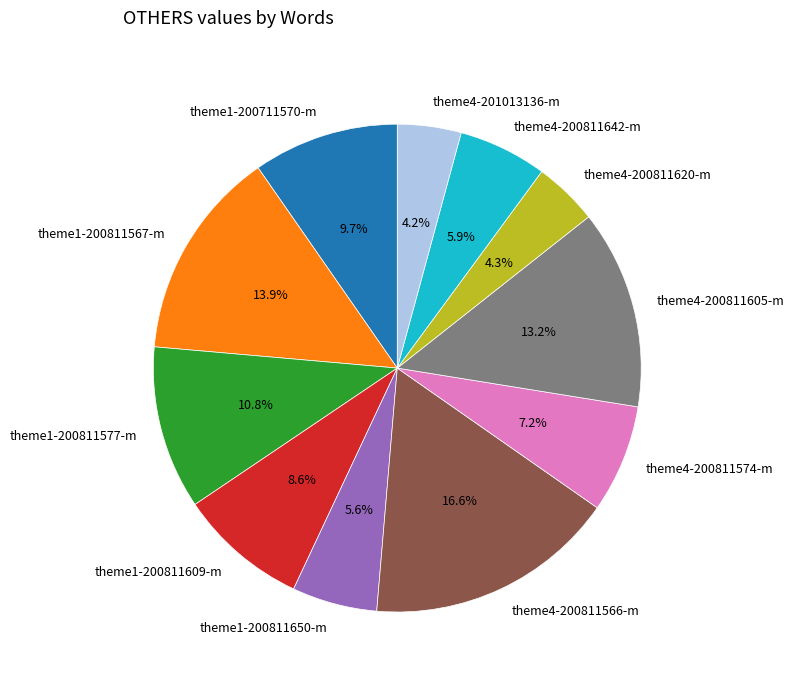

To the nearest percent, what is the difference between the largest and smallest slice percentages?

12%